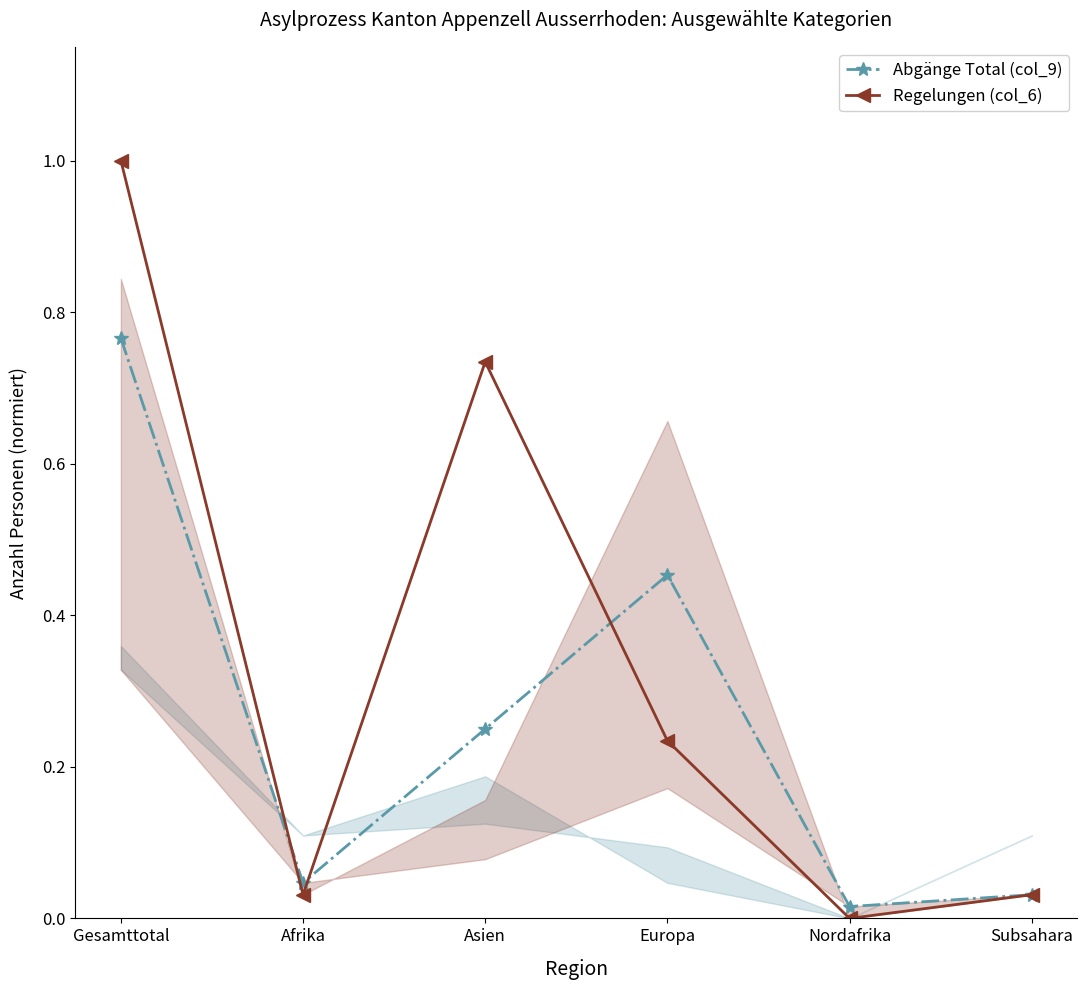

What position from the right is Europa?

3